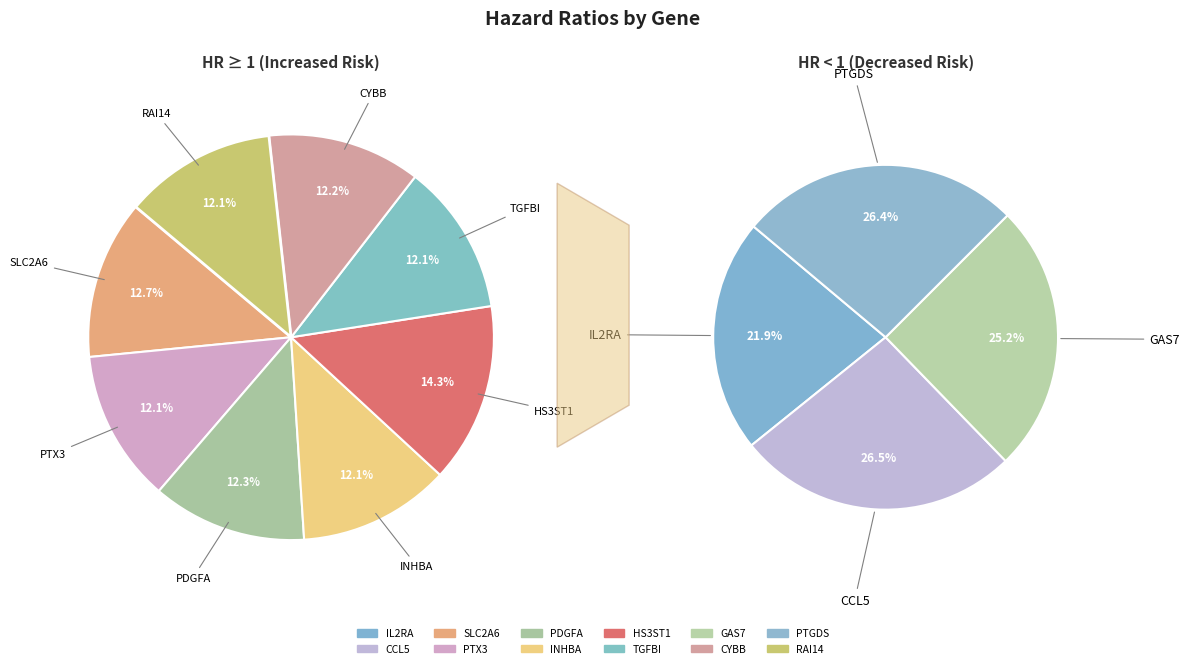

Is CCL5 the majority of the pie?

No